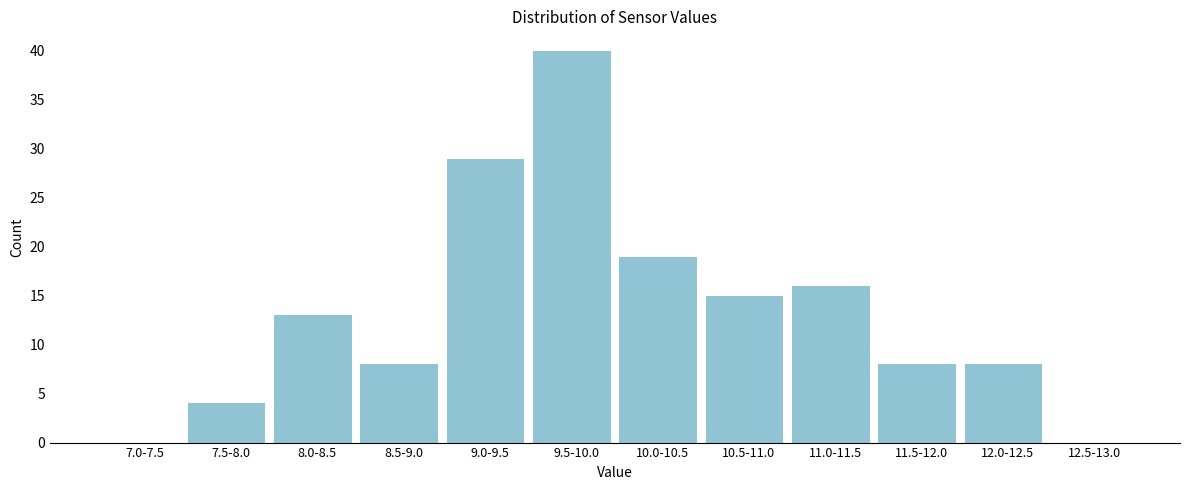

Reading left to right, transcribe all the data shown in this chart.

7.0-7.5=0	7.5-8.0=4	8.0-8.5=13	8.5-9.0=8	9.0-9.5=29	9.5-10.0=40	10.0-10.5=19	10.5-11.0=15	11.0-11.5=16	11.5-12.0=8	12.0-12.5=8	12.5-13.0=0